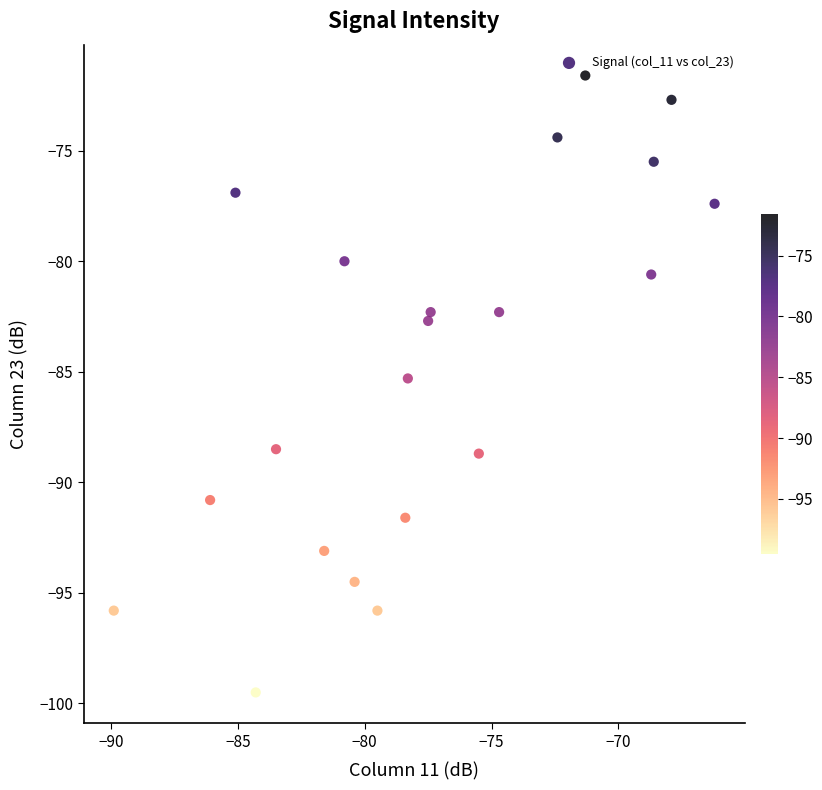

What is the range of Y values (max minus min)?

27.9